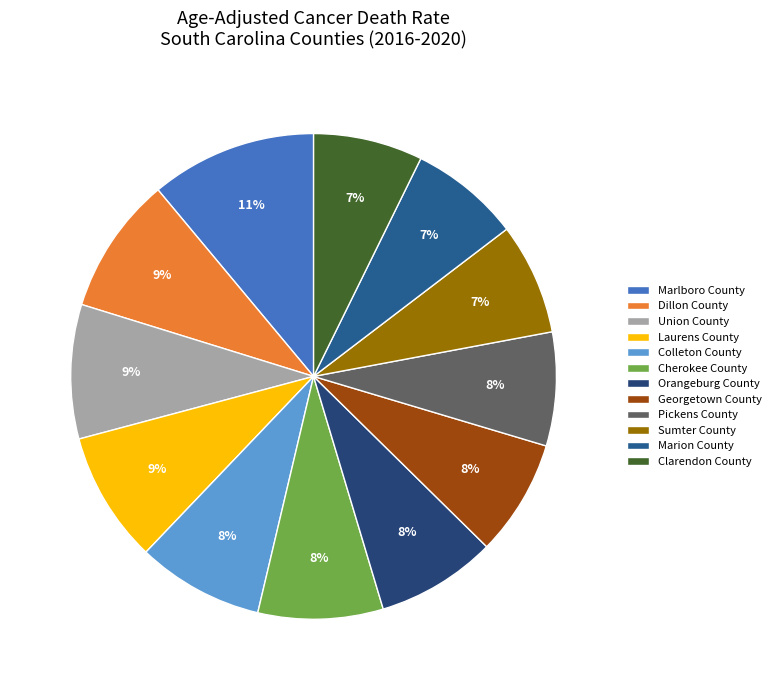

Which has a higher value, Laurens County or Clarendon County?

Laurens County